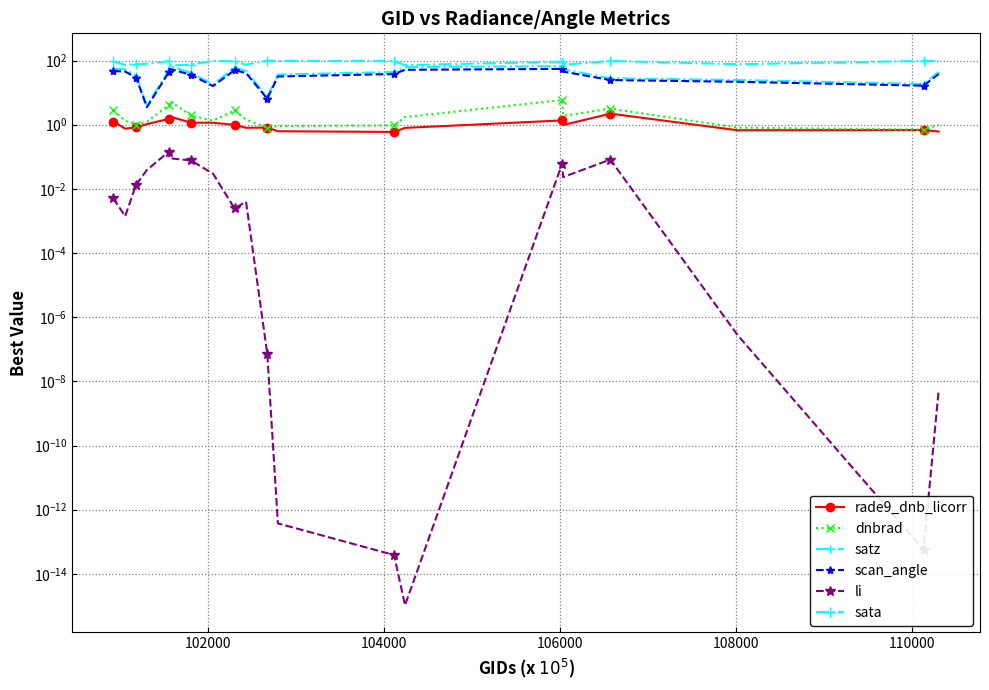

What is the average value of the satz series?

41.0